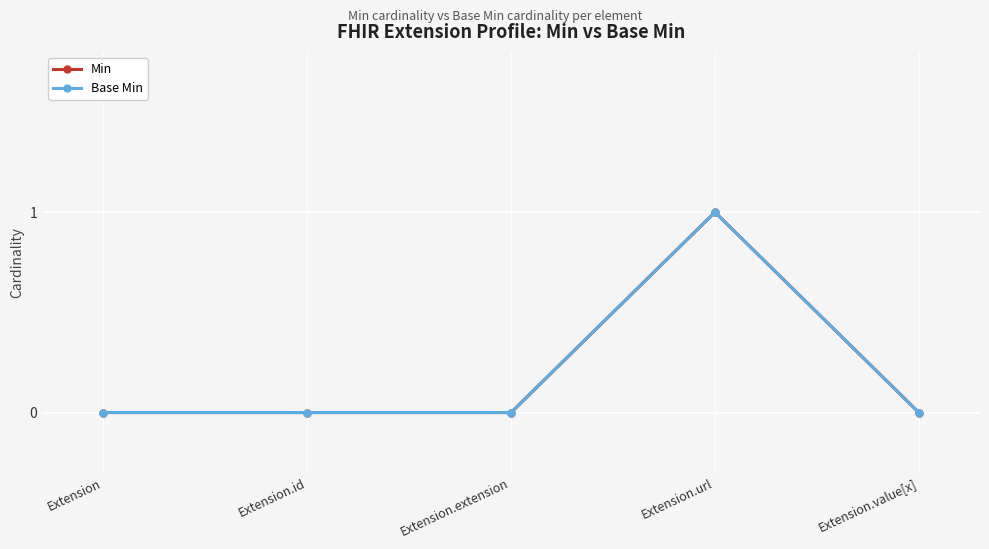

Does the chart have visible grid lines?

Yes